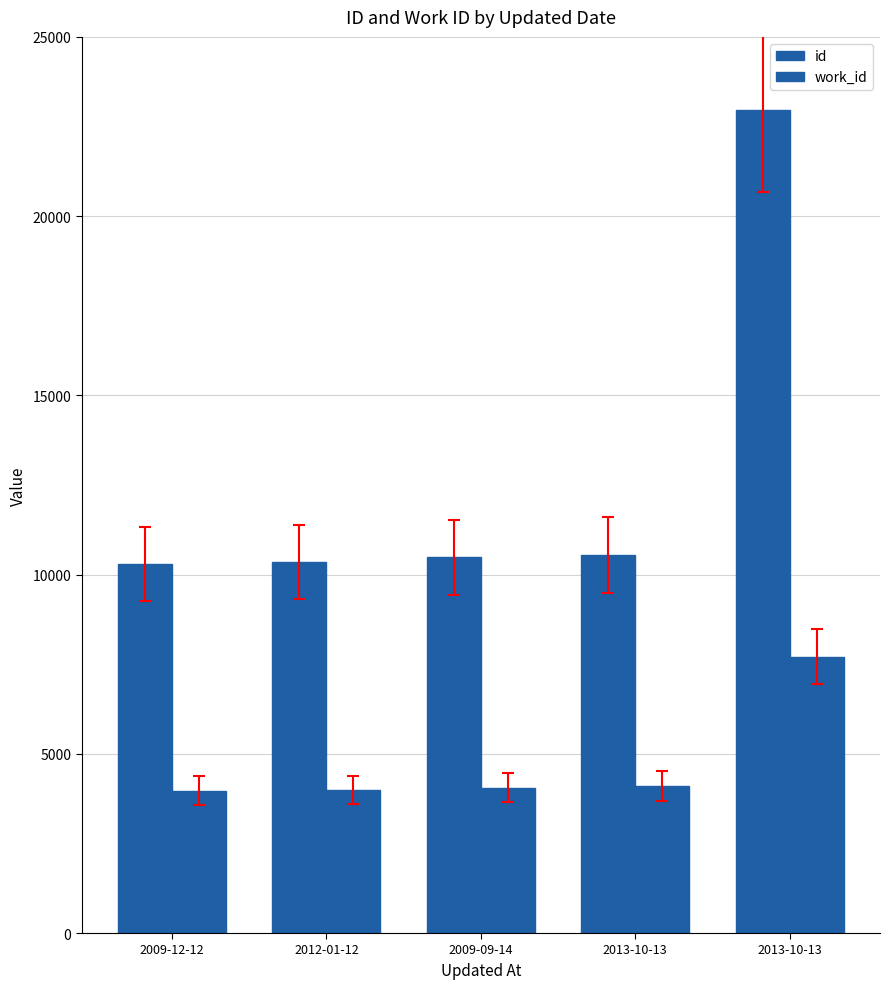

What is the average value of the work_id series?

4762